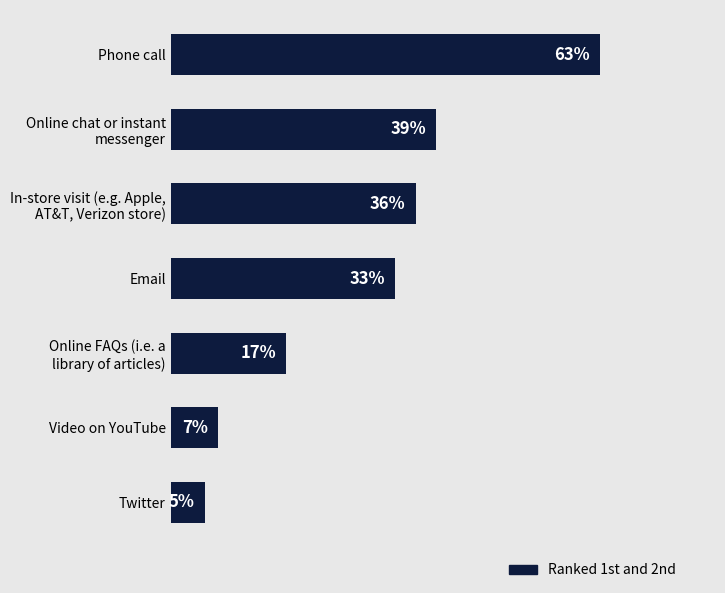

List the labels in order of value, largest first.

Phone call, Online chat or instant
messenger, In-store visit (e.g. Apple,
AT&T, Verizon store), Email, Online FAQs (i.e. a
library of articles), Video on YouTube, Twitter